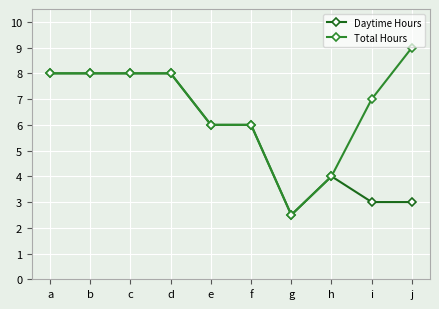

Which series has the largest range (max minus min)?

Total Hours